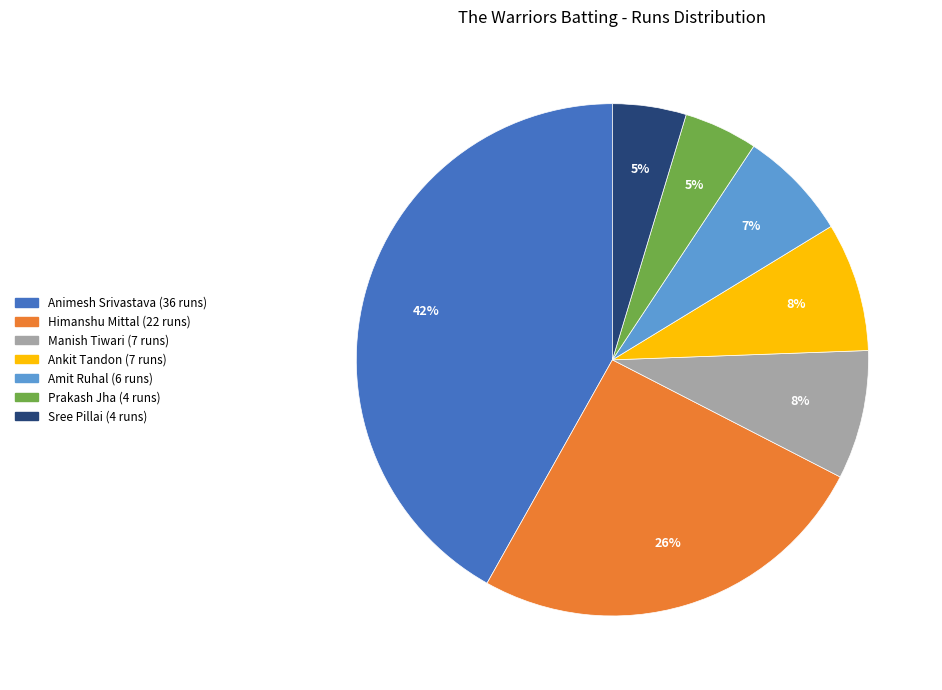

Does any single category account for the majority?

No